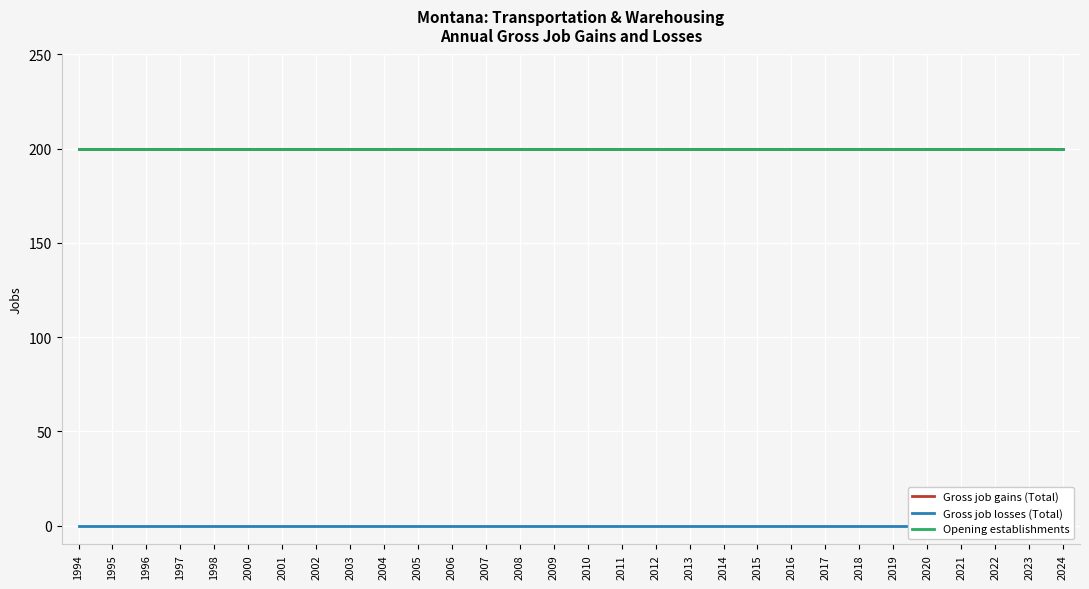

List the labels in order of Opening establishments value, largest first.

1994, 1995, 1996, 1997, 1998, 2000, 2001, 2002, 2003, 2004, 2005, 2006, 2007, 2008, 2009, 2010, 2011, 2012, 2013, 2014, 2015, 2016, 2017, 2018, 2019, 2020, 2021, 2022, 2023, 2024